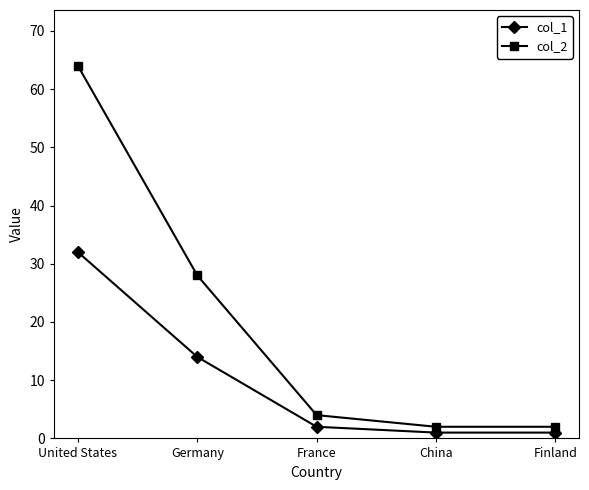

What is the value of the col_1 point at the 3rd from the left?

2